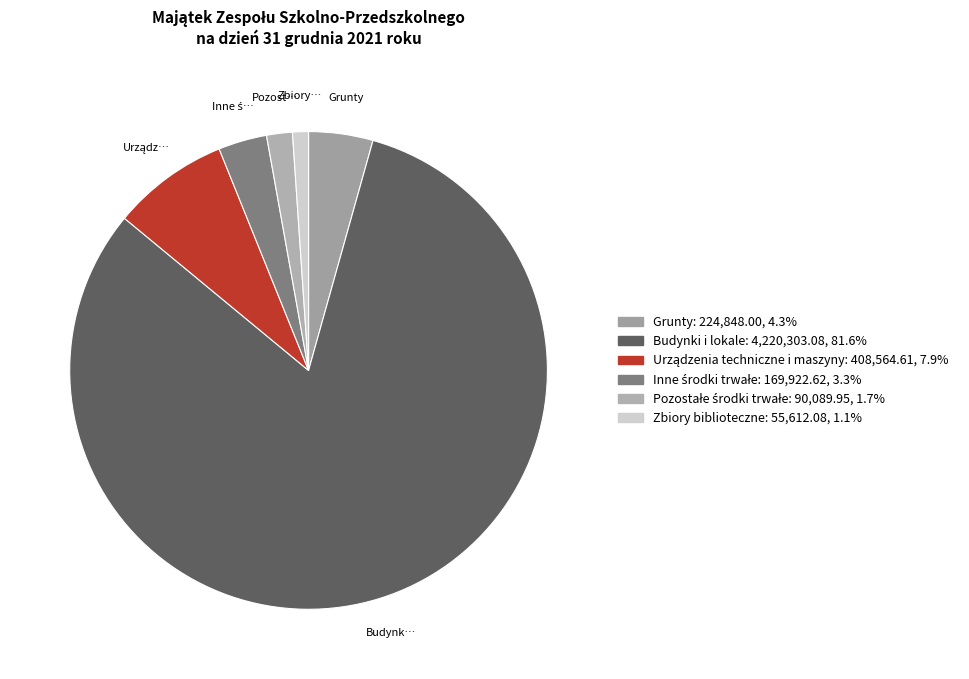

Rank the categories by value from highest to lowest.

Budynki i lokale, Urządzenia techniczne i maszyny, Grunty, Inne środki trwałe, Pozostałe środki trwałe, Zbiory biblioteczne